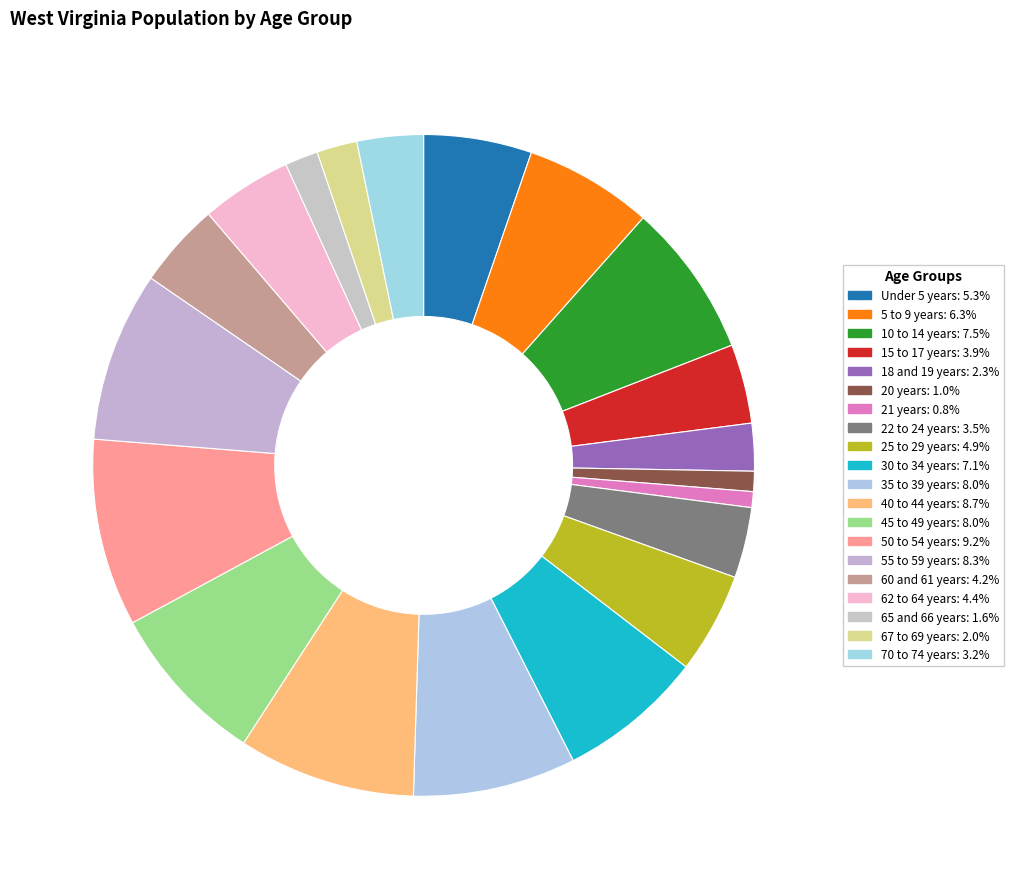

Is there any slice that represents more than half of the pie?

No